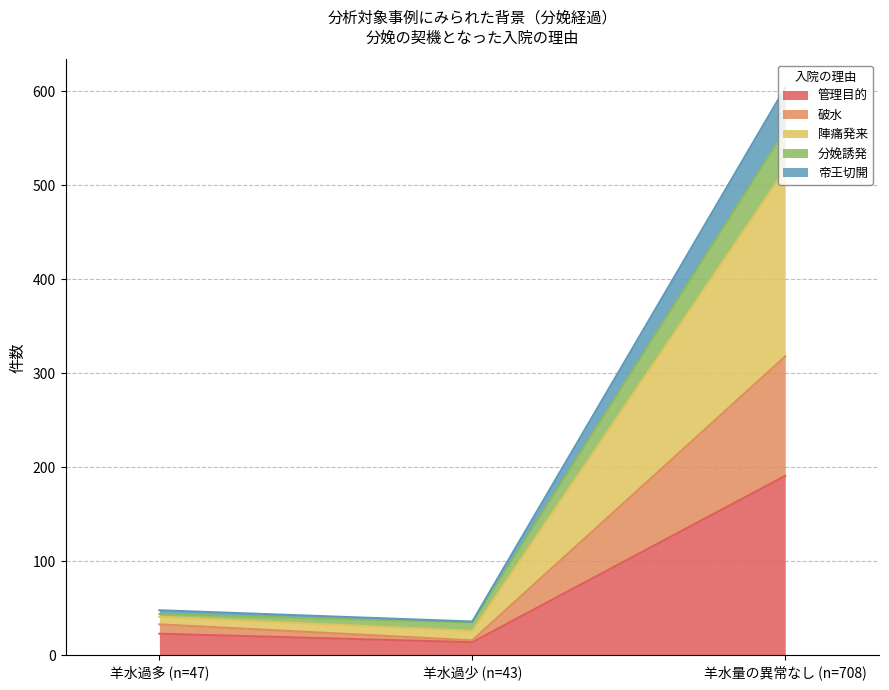

Which category has the highest value in the 管理目的 series?

羊水量の異常なし (n=708)